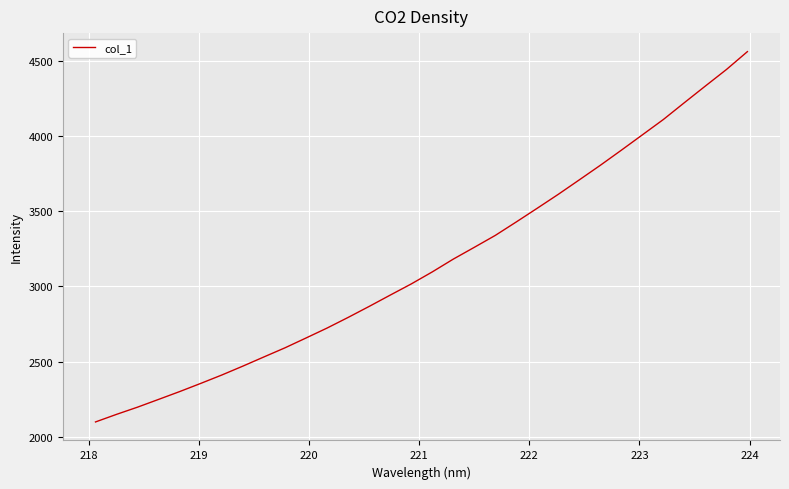

What is the greatest value displayed?

4565.0